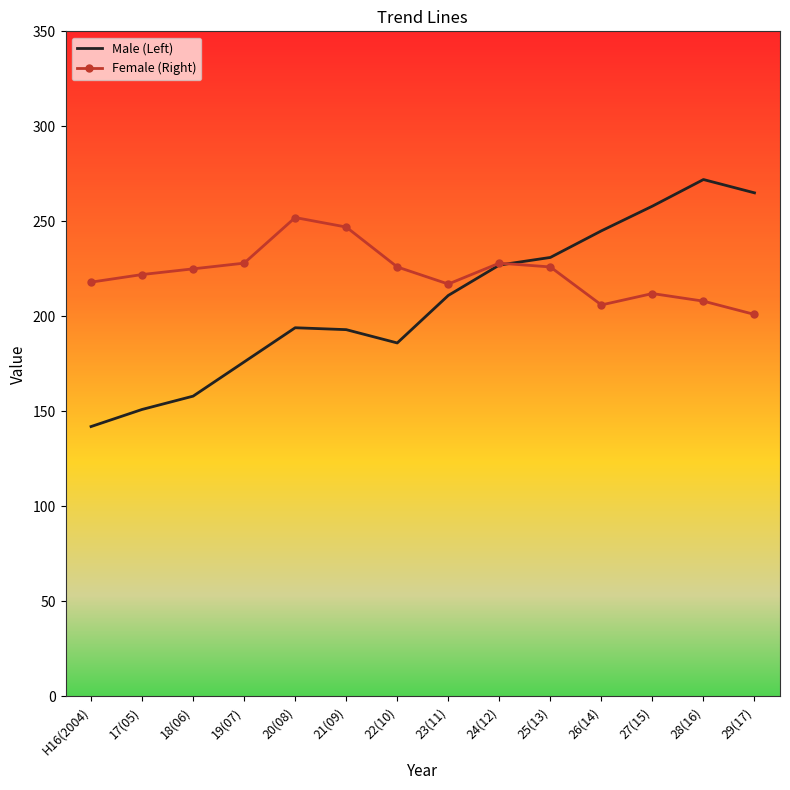

The Female (Right) series shows 222 at 17(05). True or false?

True